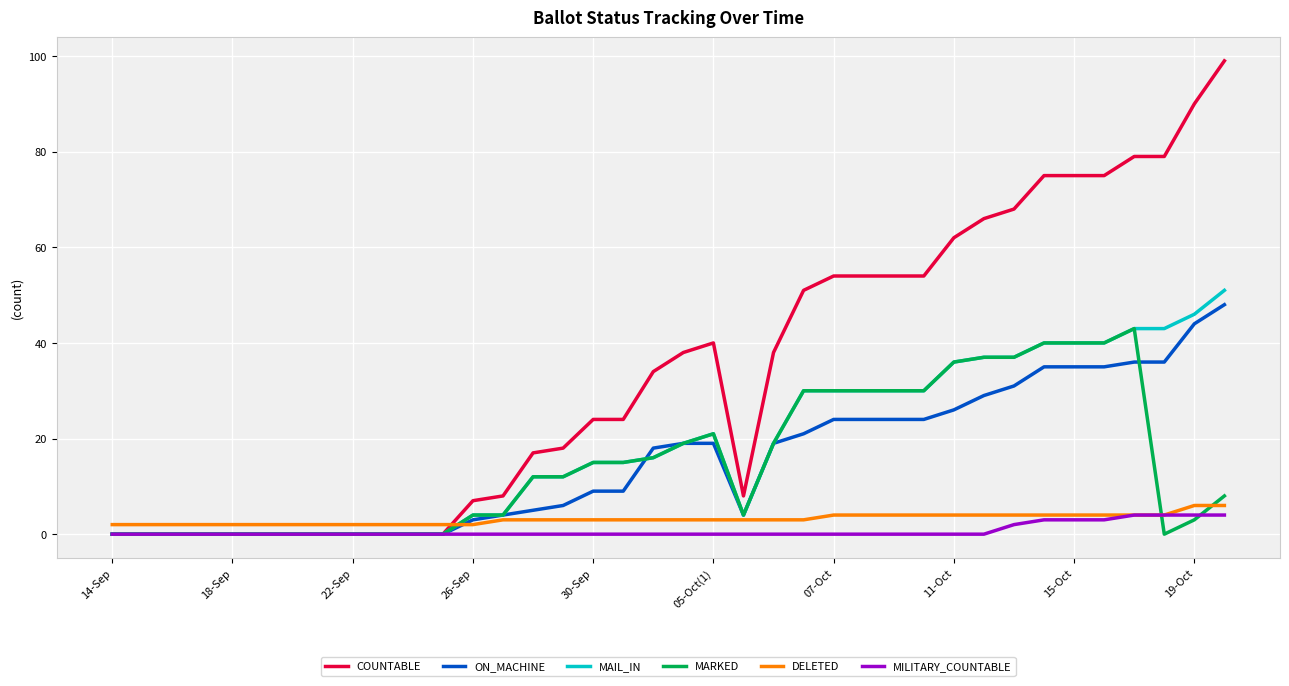

Which series has the largest total across all categories?

COUNTABLE